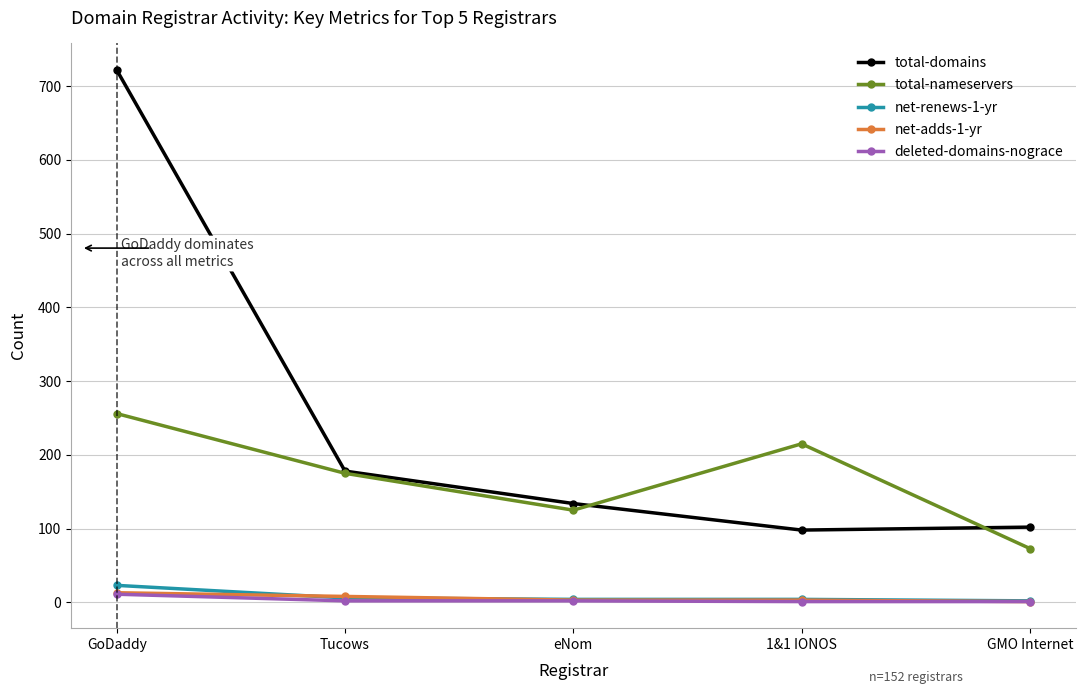

Count the total-nameservers values in the range 125 to 215.

3